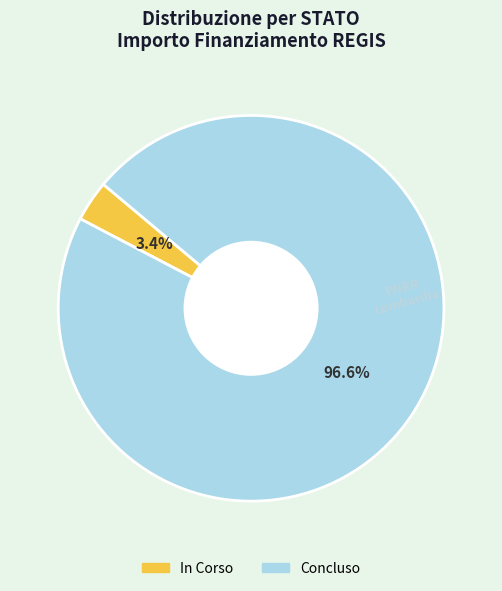

Is there any slice that represents more than half of the pie?

Yes